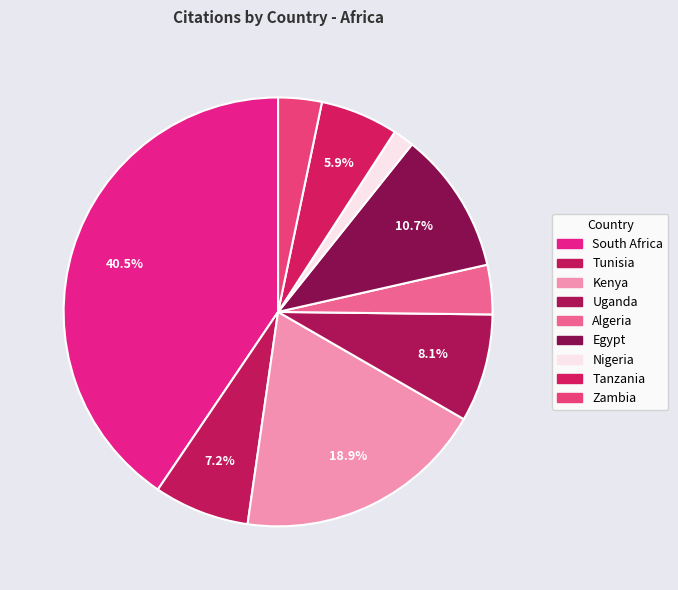

Rank the categories by value from lowest to highest.

Nigeria, Zambia, Algeria, Tanzania, Tunisia, Uganda, Egypt, Kenya, South Africa